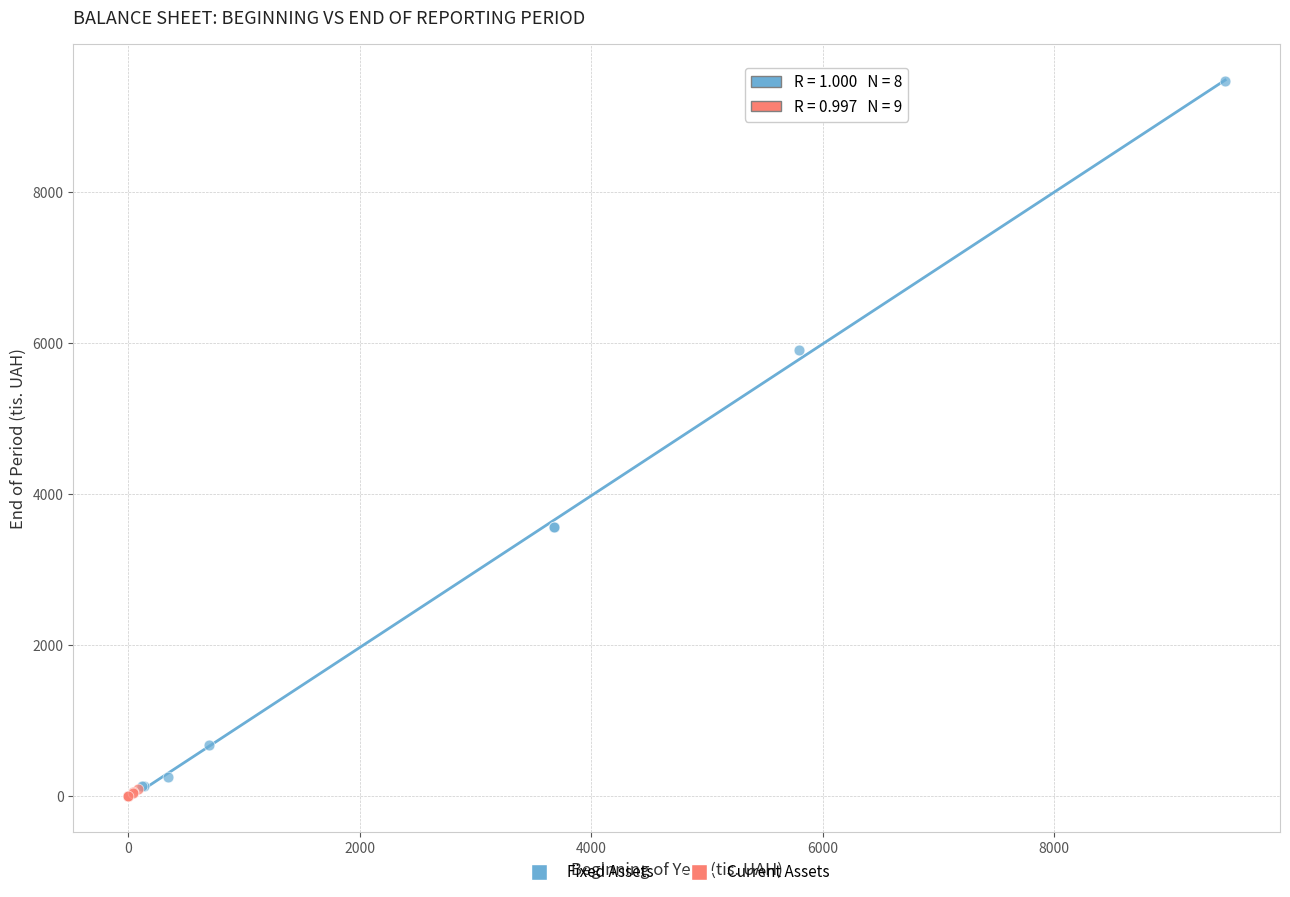

Which series has the widest spread of Y values?

Fixed Assets